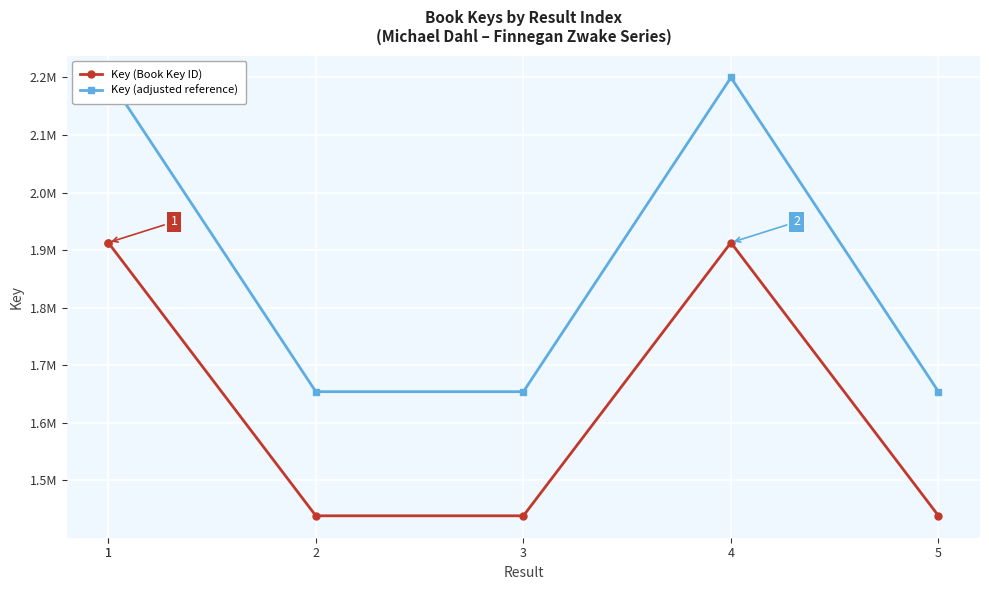

What is the difference between the Key (Book Key ID) values at 3 and 1?

474831.0